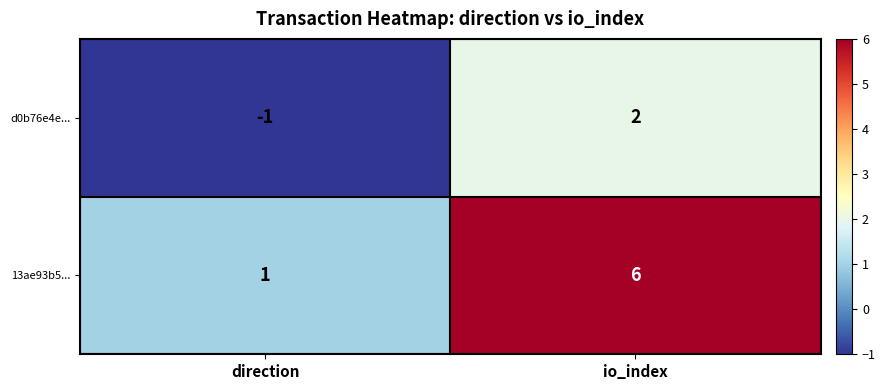

How many values in d0b76e4e... are below zero?

1